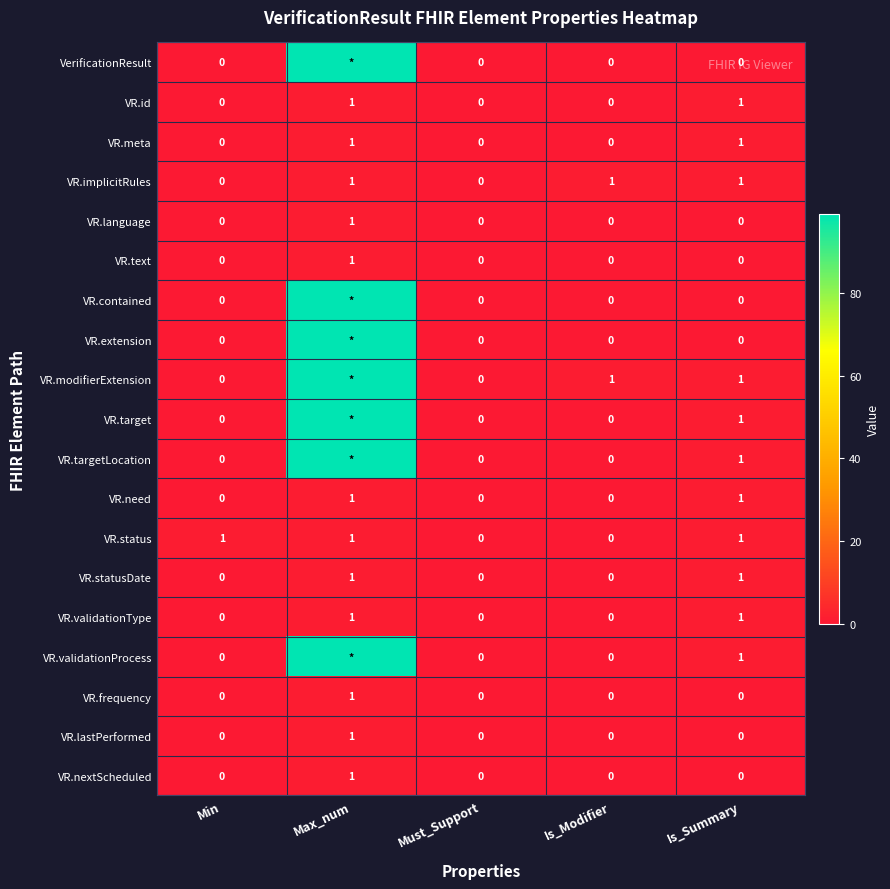

How many values in VR.text are above zero?

1